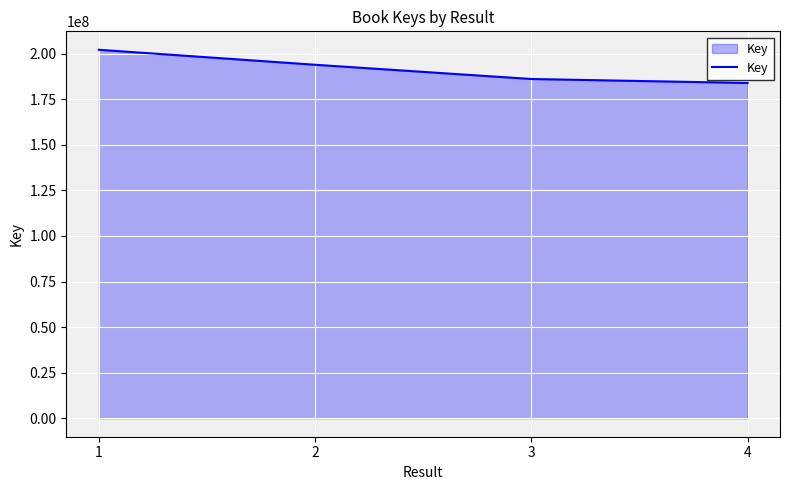

Which label corresponds to the smallest value in the chart?

4